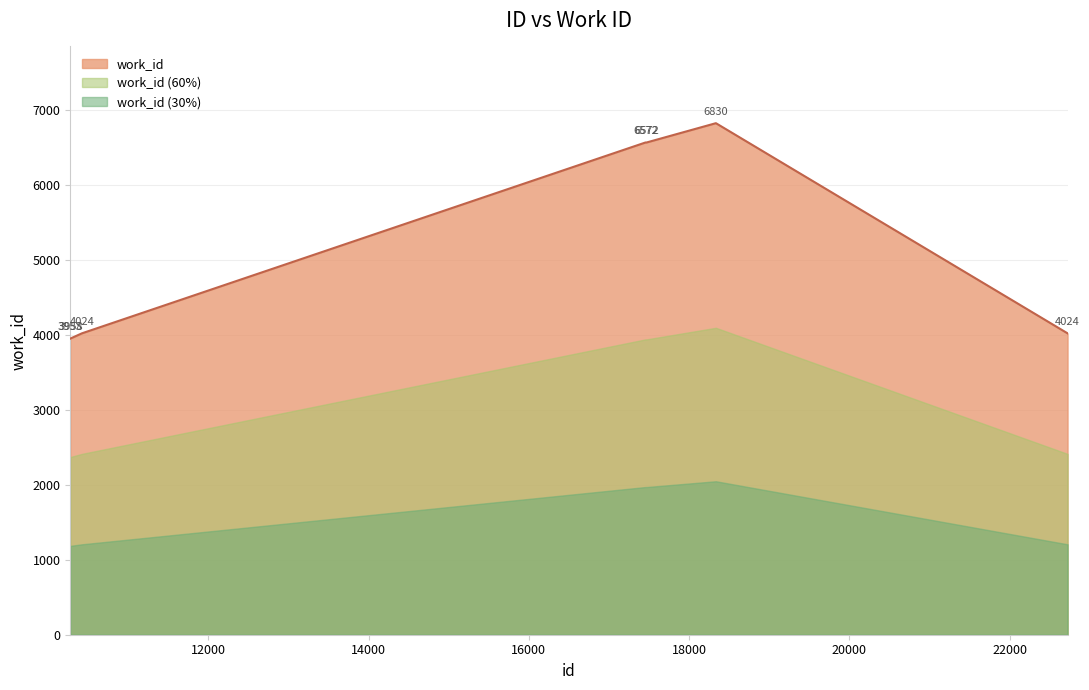

How many interior local peaks (higher than both neighbors) does the data have?

1